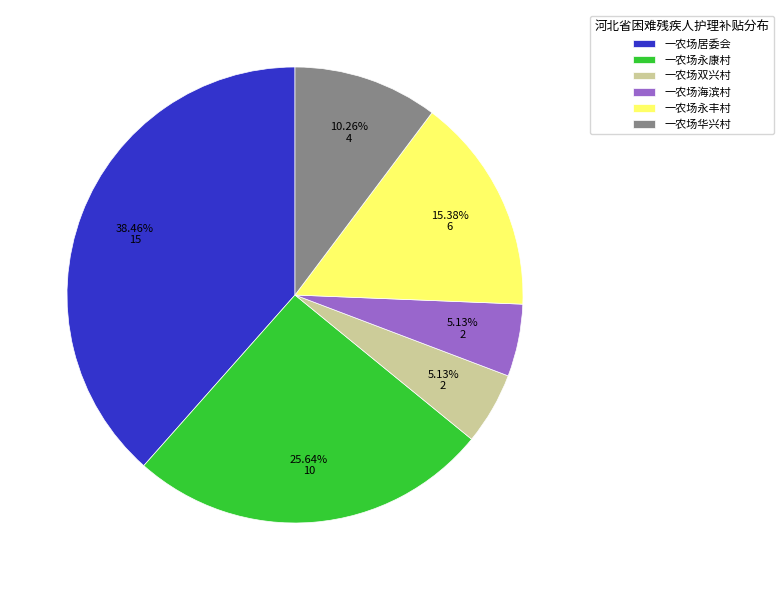

To the nearest percent, what is the average slice percentage?

17%